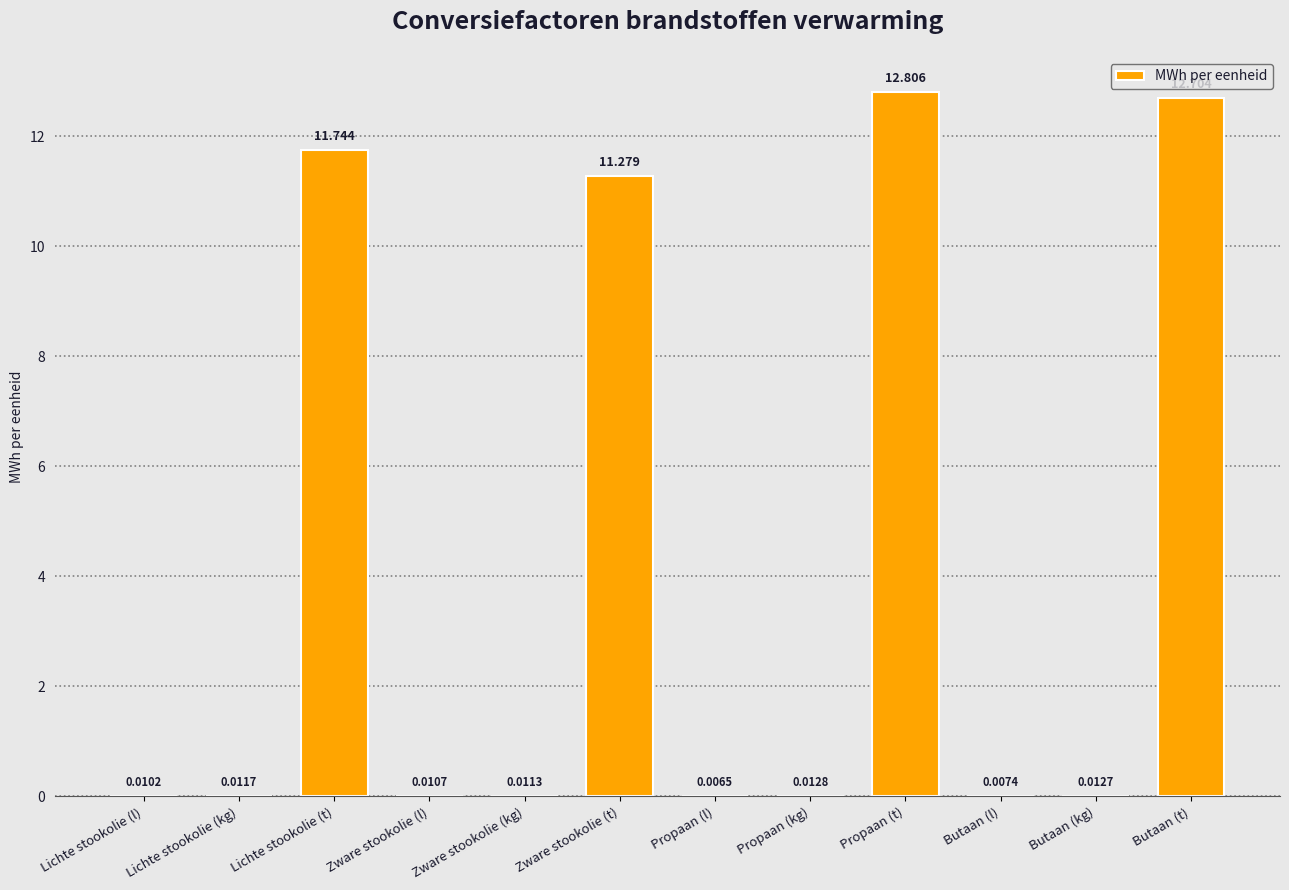

At which label is the value closest to 6?

Zware stookolie (t)